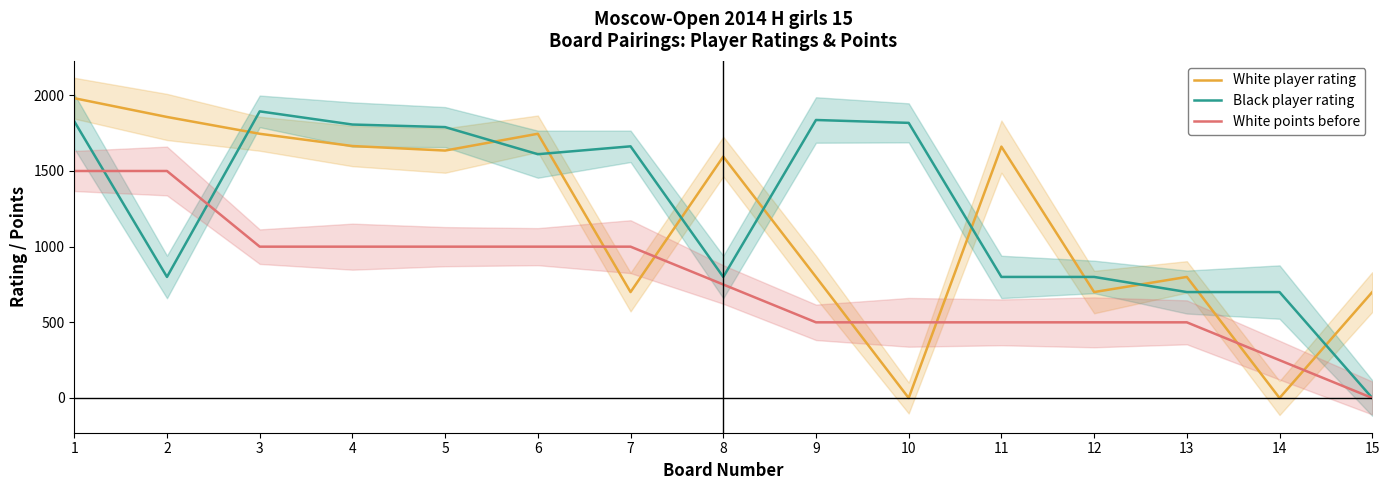

The value of White player rating at 6 is 2337. True or false?

False